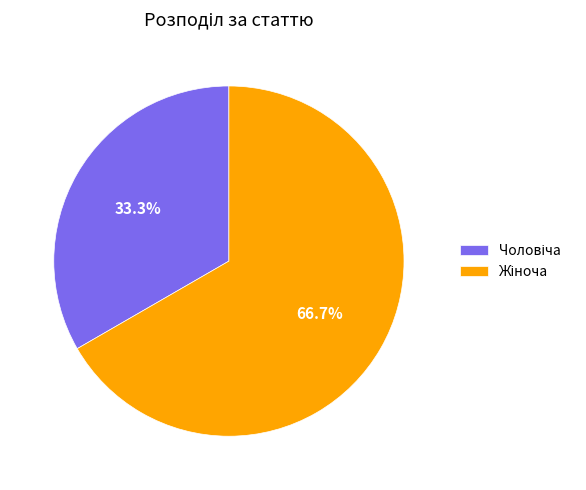

Is there a majority slice in this chart?

Yes